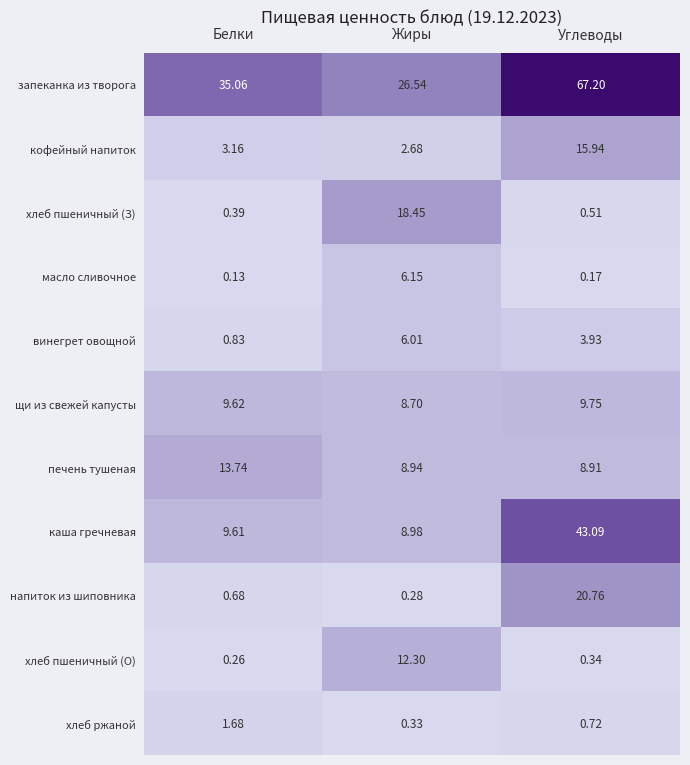

Which label corresponds to the largest value in the chart?

Углеводы